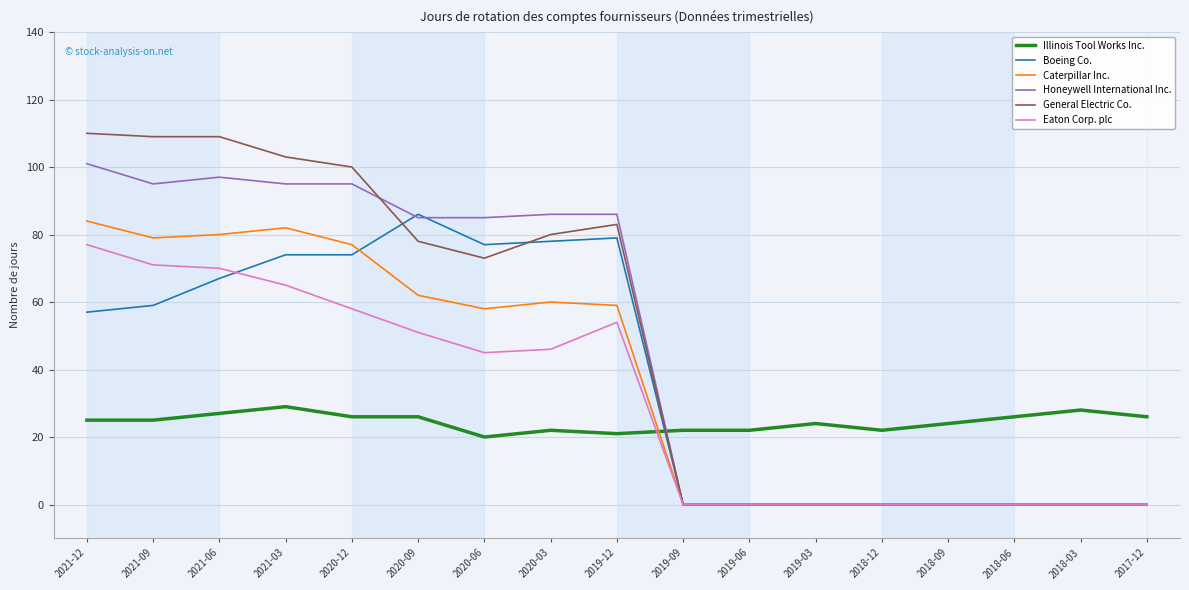

What is the sum of all Eaton Corp. plc values?

537